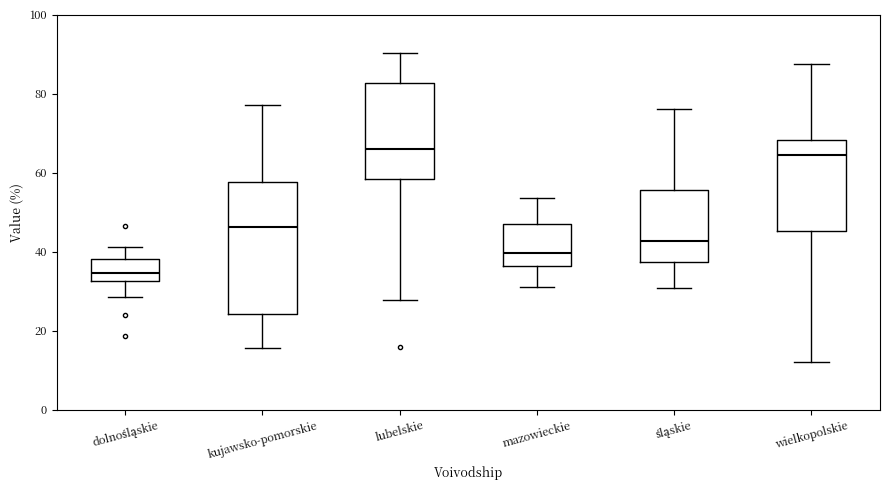

Which box is the tallest, from its lower edge to its upper edge?

kujawsko-pomorskie